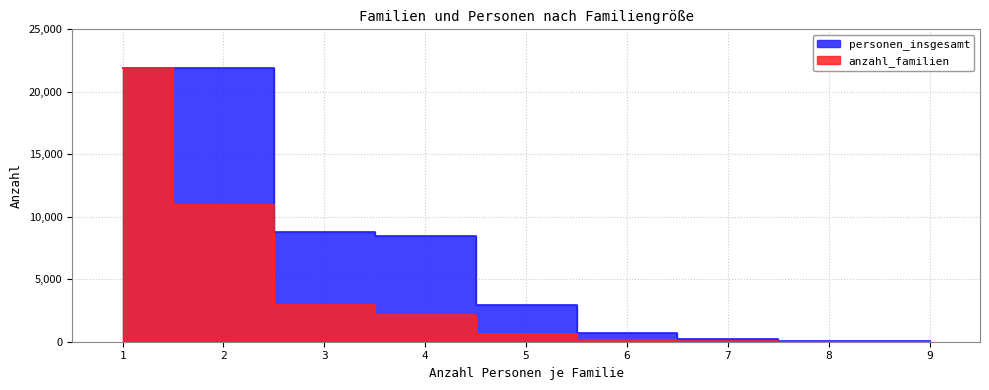

What is the difference between the highest and lowest values at 5?

2320